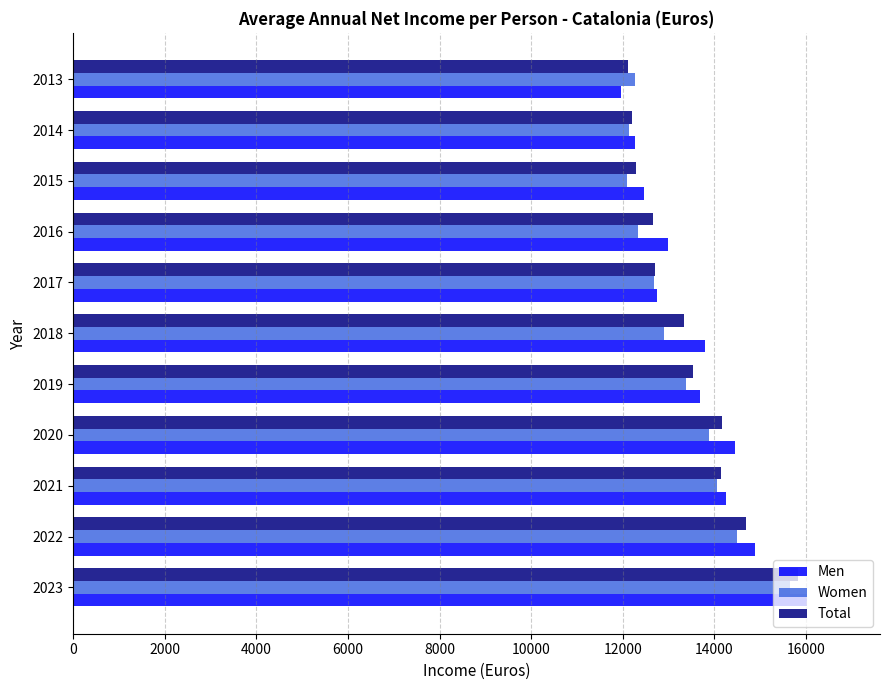

What is the sum of the Total values at 2017 and 2018?

26050